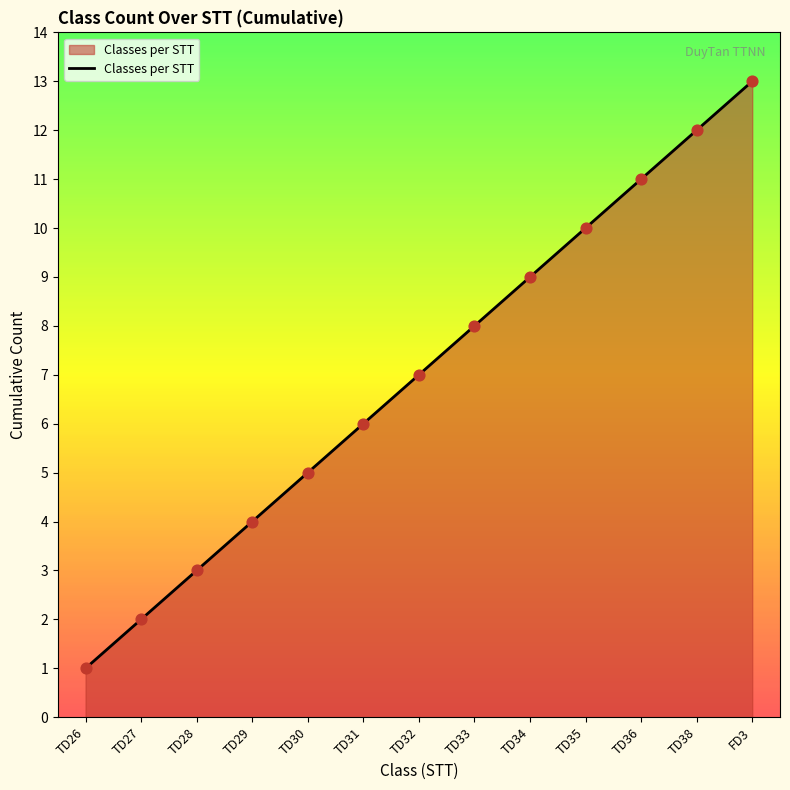

Between TD34 and FD3, which is larger?

FD3